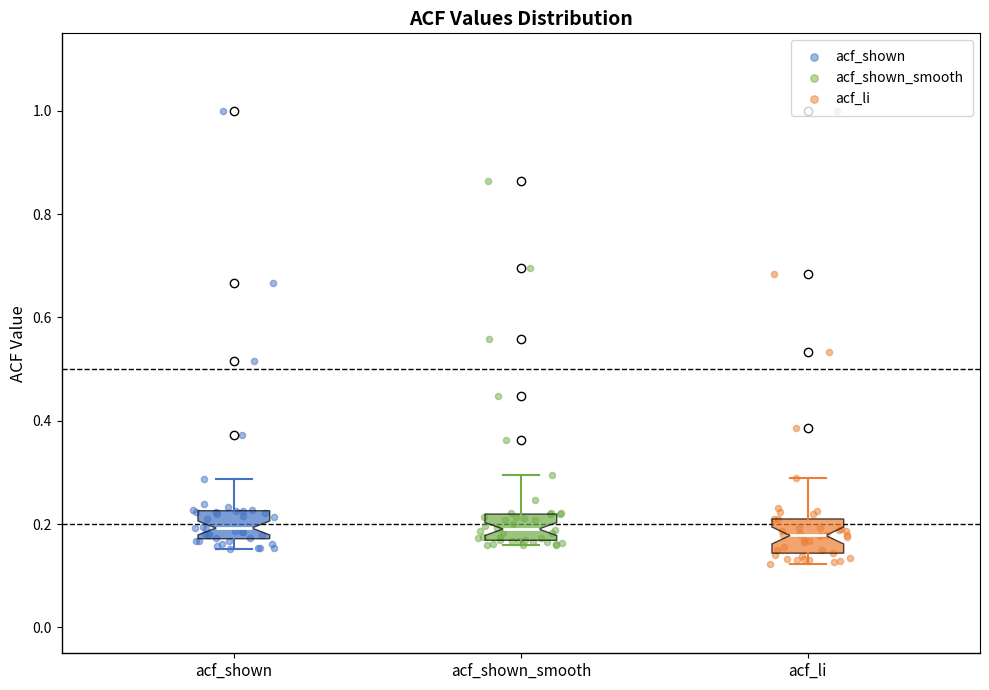

Reading left to right, read every box against the y-axis: the position of its median line, the range the box covers, and the ends of its whiskers. The values are not printed on the chart, so give them approximately, as read against the axis.

acf_shown: median 0.20, box 0.18 to 0.22, whiskers 0.16 to 0.28
acf_shown_smooth: median 0.20, box 0.16 to 0.22, whiskers 0.16 (just below the box's lower edge) to 0.30
acf_li: median 0.18, box 0.14 to 0.22, whiskers 0.12 to 0.28